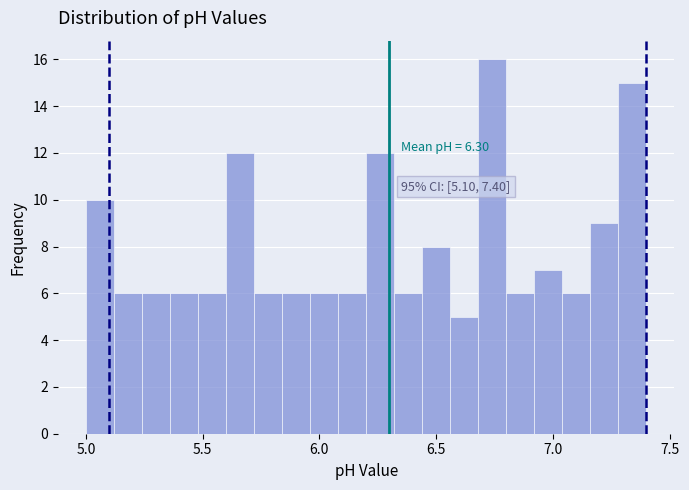

Around what value on the x-axis is the tallest bar? Give the approximate position of its centre, as read against the axis.

6.75